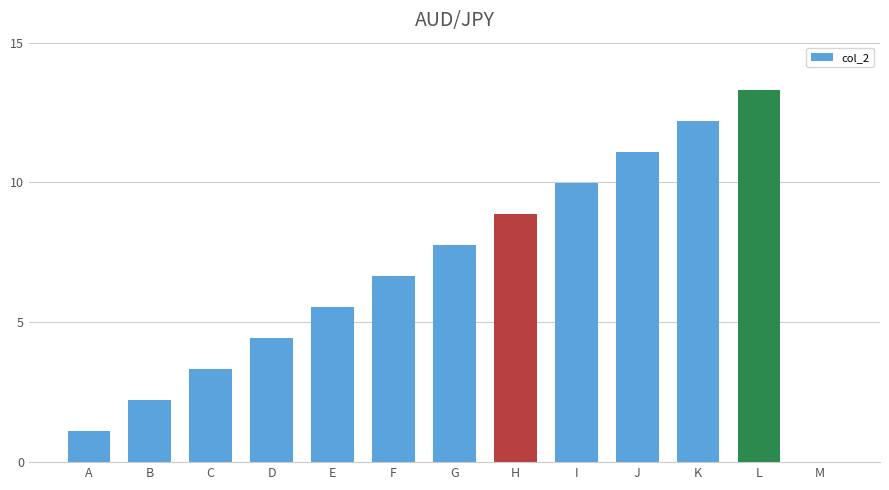

Are the bars grouped side by side (vs. stacked)?

No